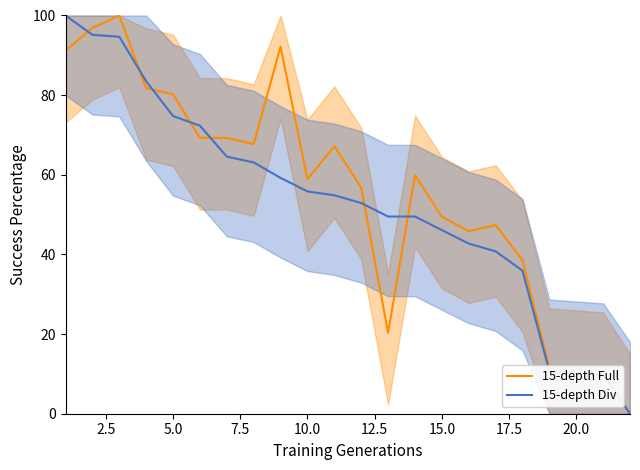

Which series has the largest total across all categories?

15-depth Full